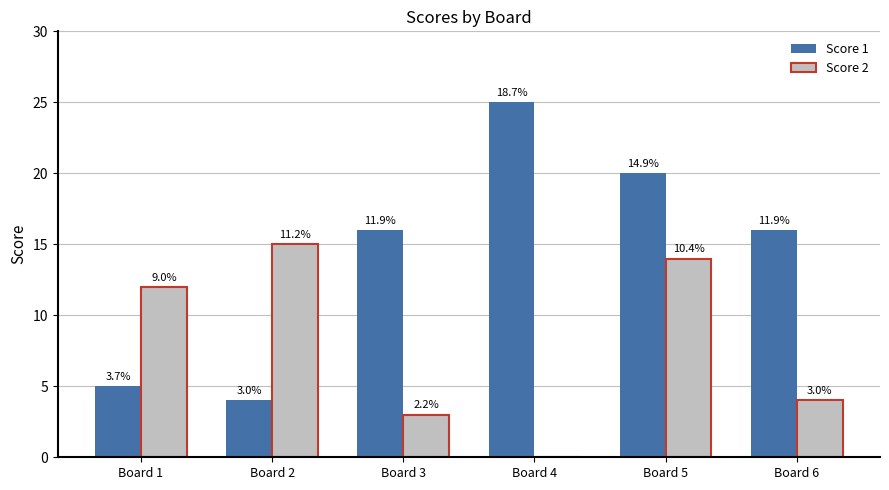

List the series in order of their peak value, lowest first.

Score 2, Score 1